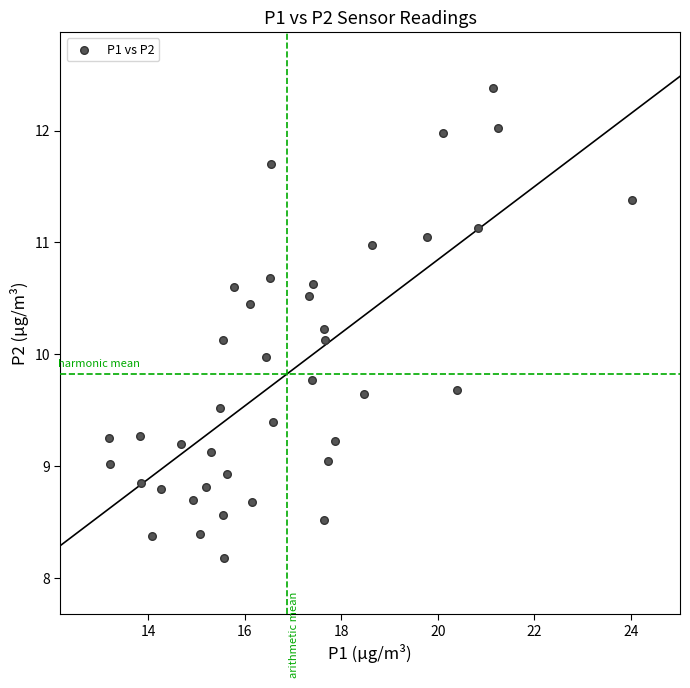

What is the range of Y values (max minus min)?

4.2